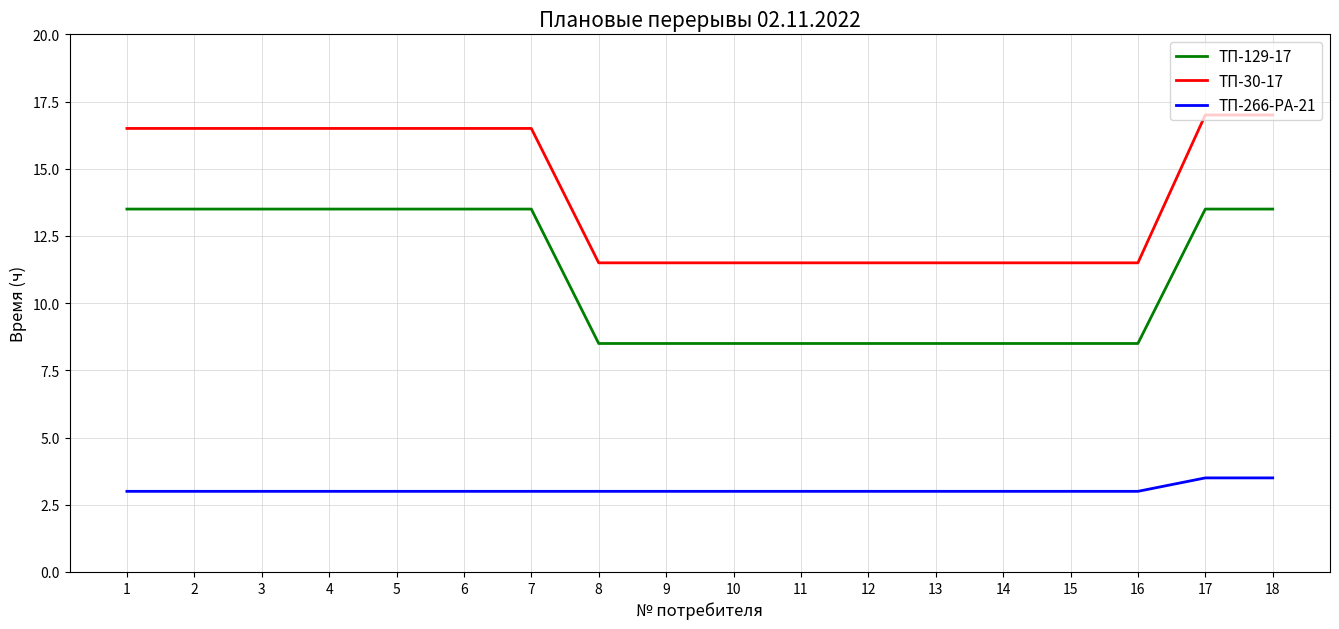

What is the spread (max minus min) of values at 1?

13.5